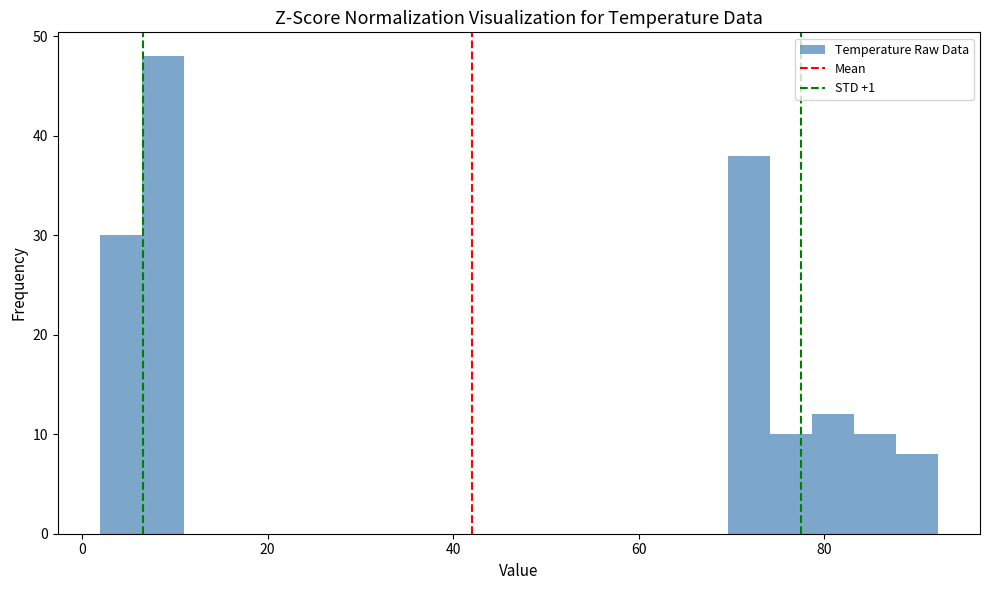

Read against the x-axis, roughly where is the centre of the tallest bar?

8